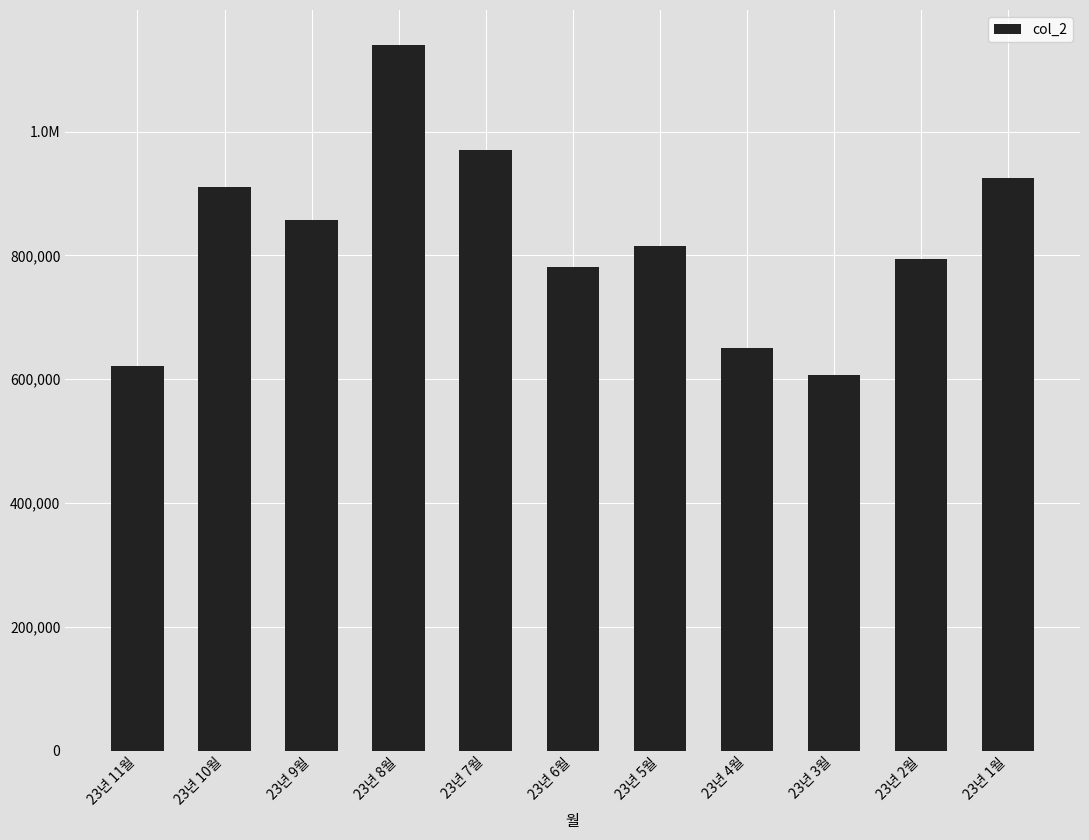

What is the label of the 5th bar from the right?

23년 5월